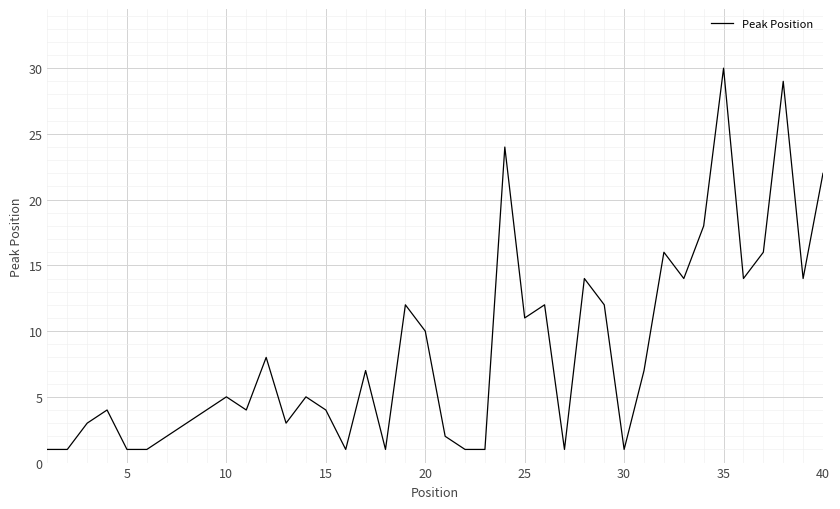

How many distinct data groups are displayed?

1